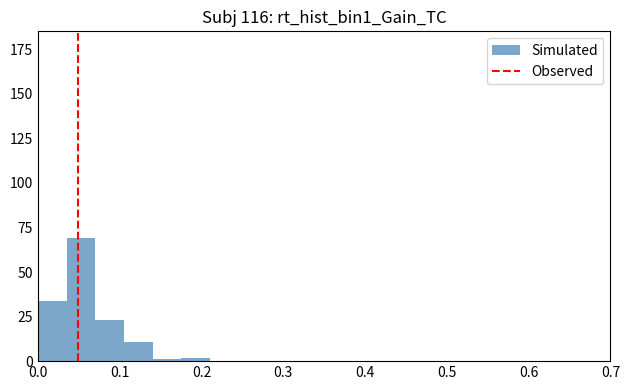

Around what value on the x-axis is the tallest bar? Give the approximate position of its centre, as read against the axis.

0.05